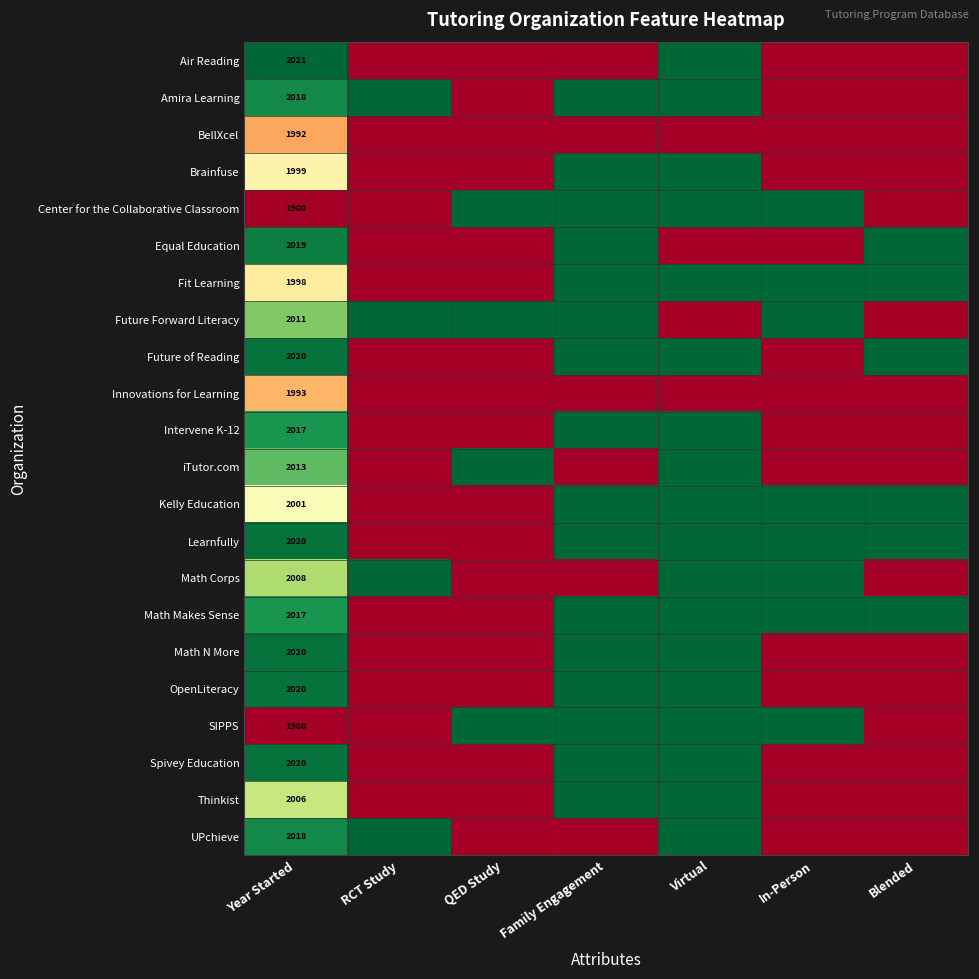

The value of SIPPS at Year Started is 1980. True or false?

True